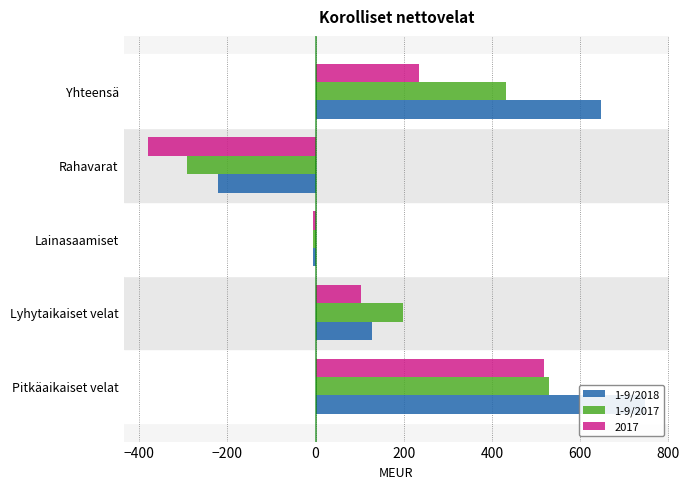

What is the difference between the maximum and minimum values in the 1-9/2018 series?

967